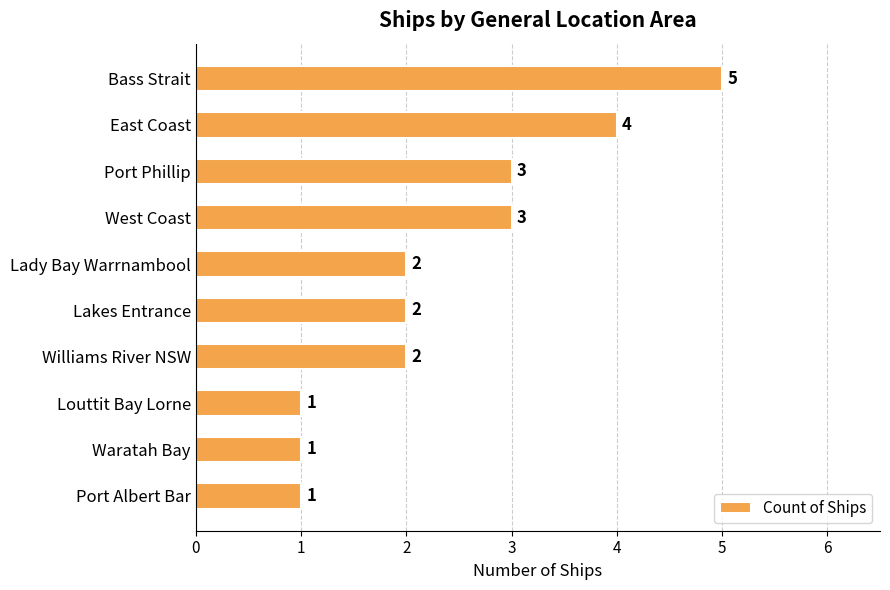

Reading top to bottom, list all the values displayed in this chart.

5	4	3	3	2	2	2	1	1	1